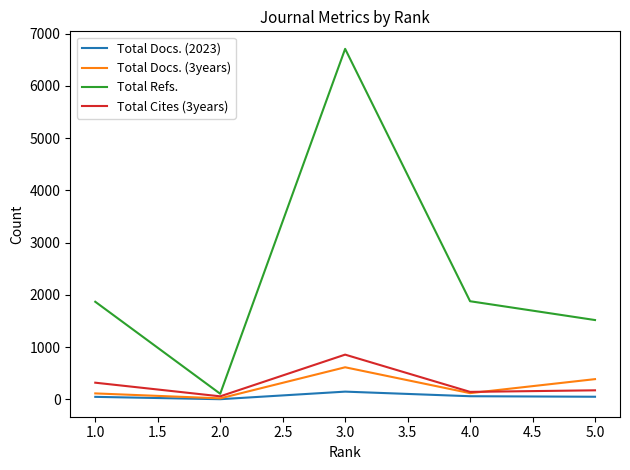

Between 3.0 and 4.0, which series saw the biggest shift?

Total Refs.